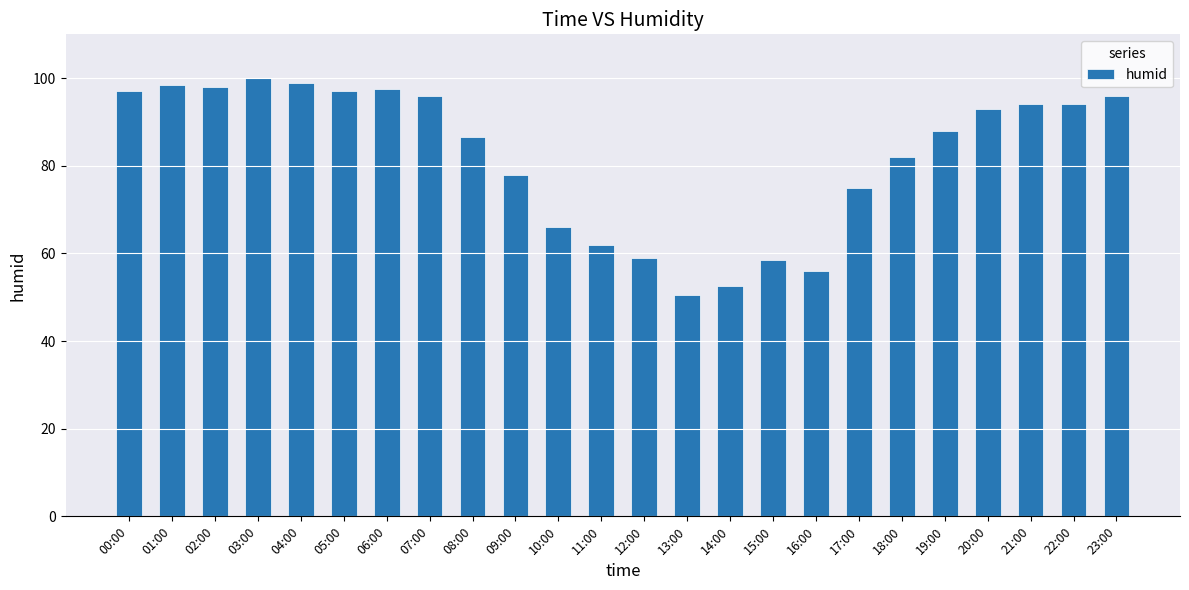

What is the sum of all values?

1974.0